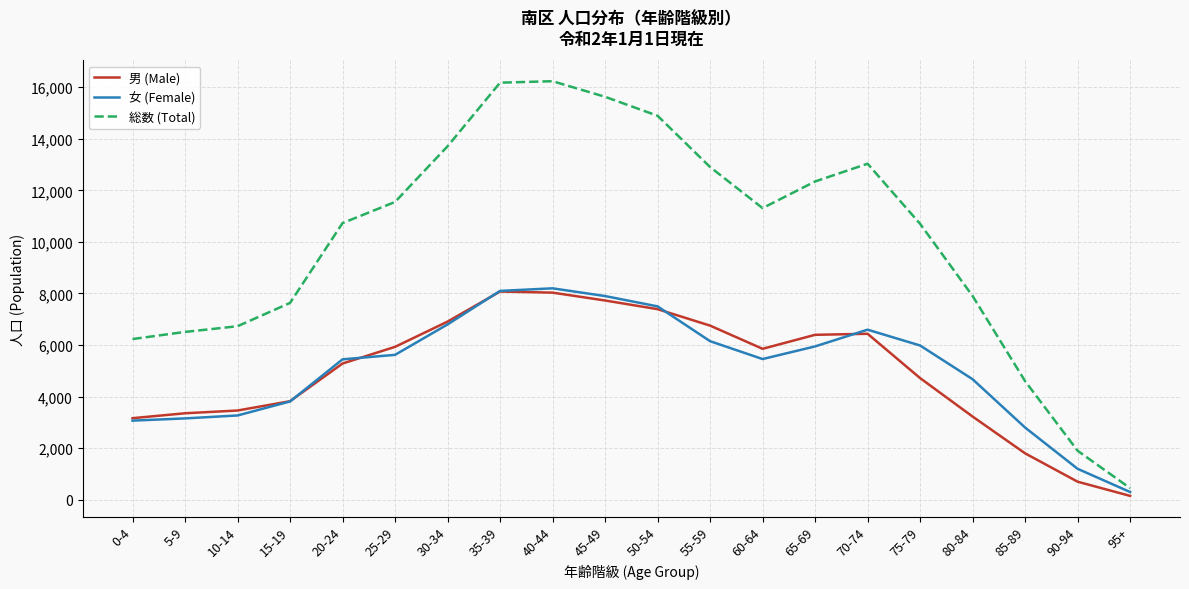

Which series has the largest total across all categories?

総数 (Total)